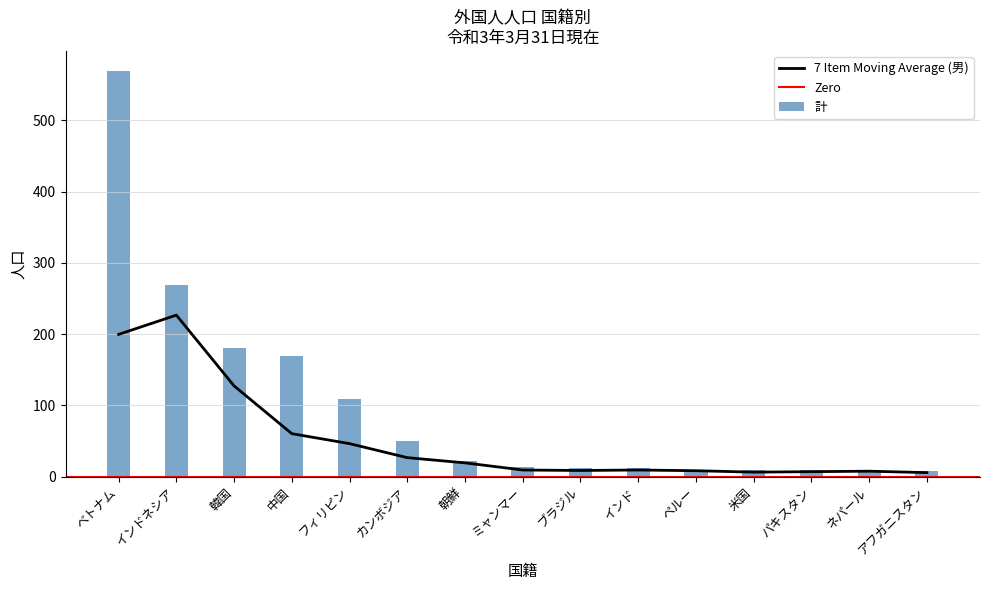

The 7 Item Moving Average (男) series shows 19.3 at 朝鮮. True or false?

True